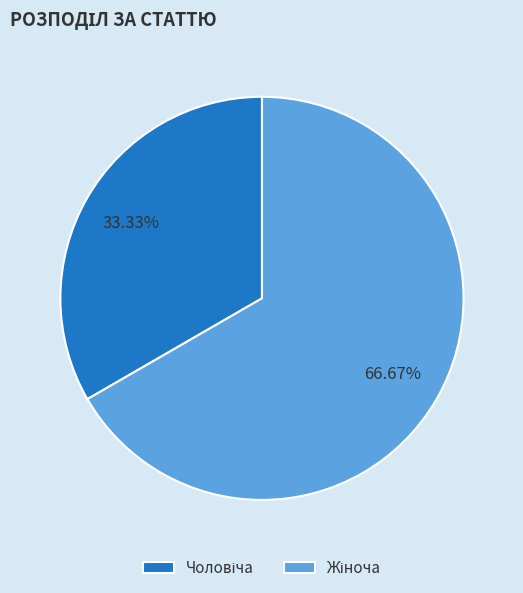

To the nearest percent, what is the difference between the largest and smallest slice percentages?

33%